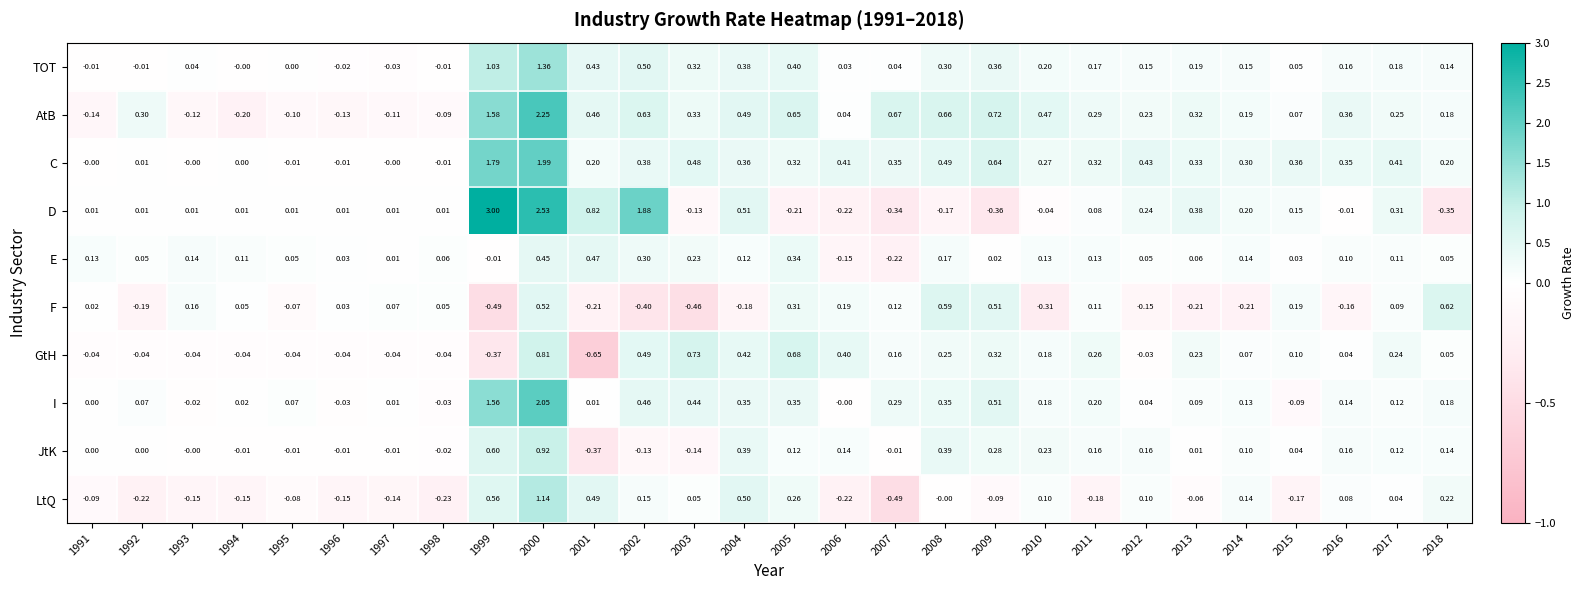

Which series has the widest spread of values?

D